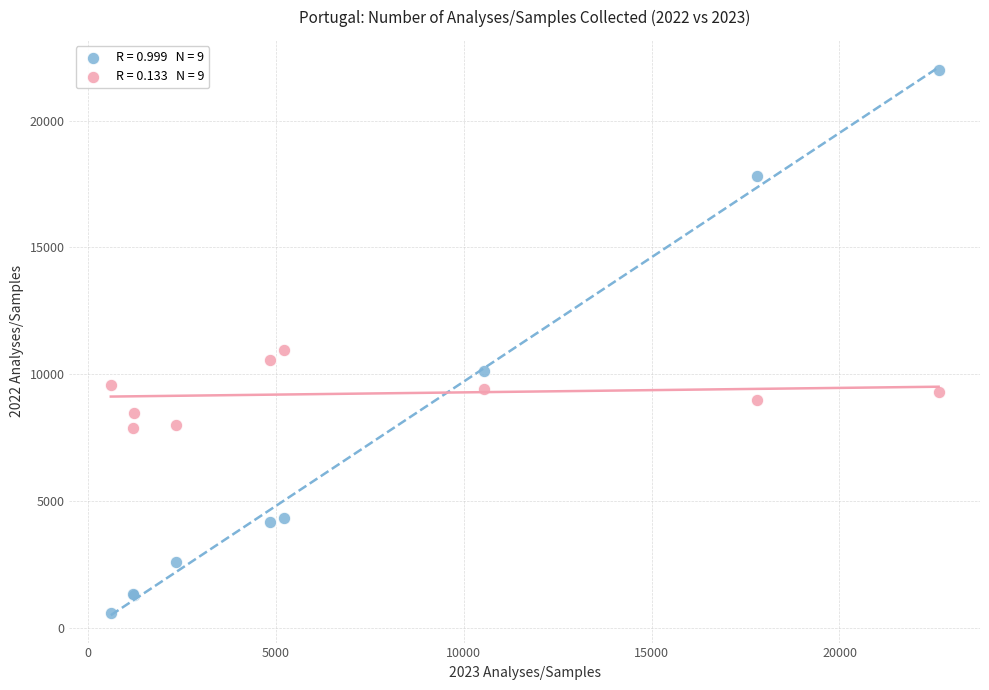

Across all series, what Y value is closest to 11277?

10960